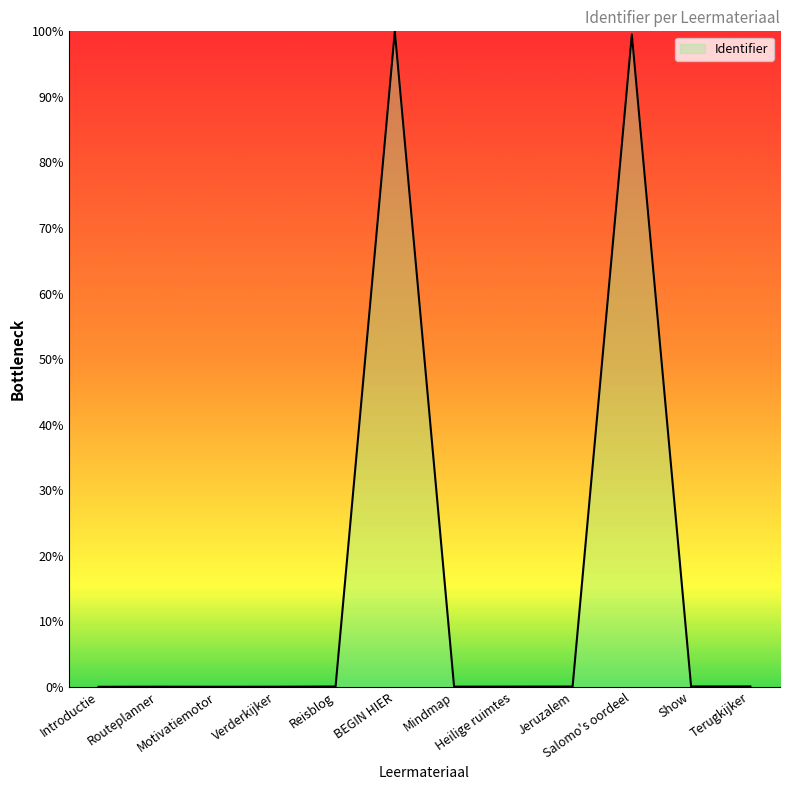

The chart shows a value of 141.0 at BEGIN HIER. True or false?

False